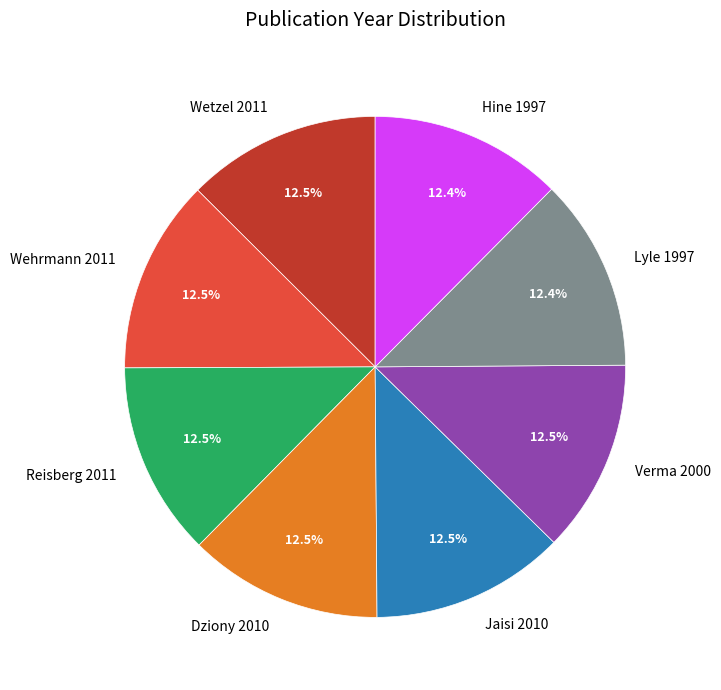

What percentage is the Hine 1997 slice, to the nearest percent?

12%